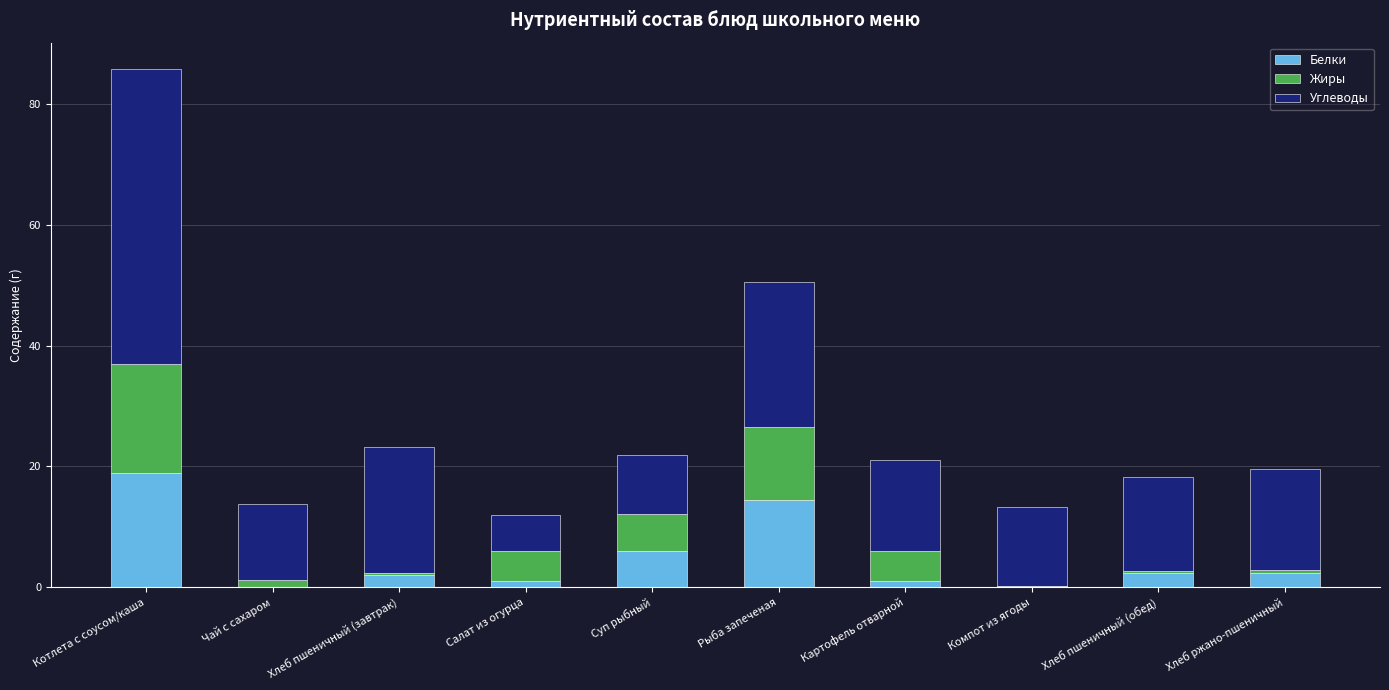

What is the highest value of the Белки series?

18.9